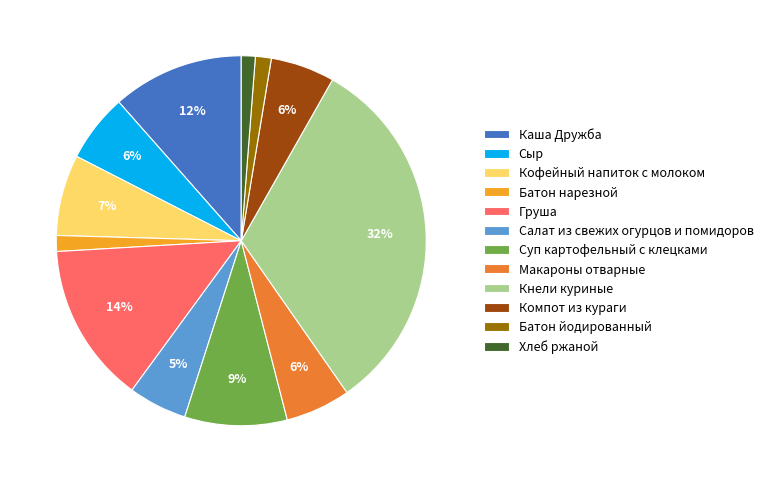

Which has a higher value, Кнели куриные or Суп картофельный с клецками?

Кнели куриные